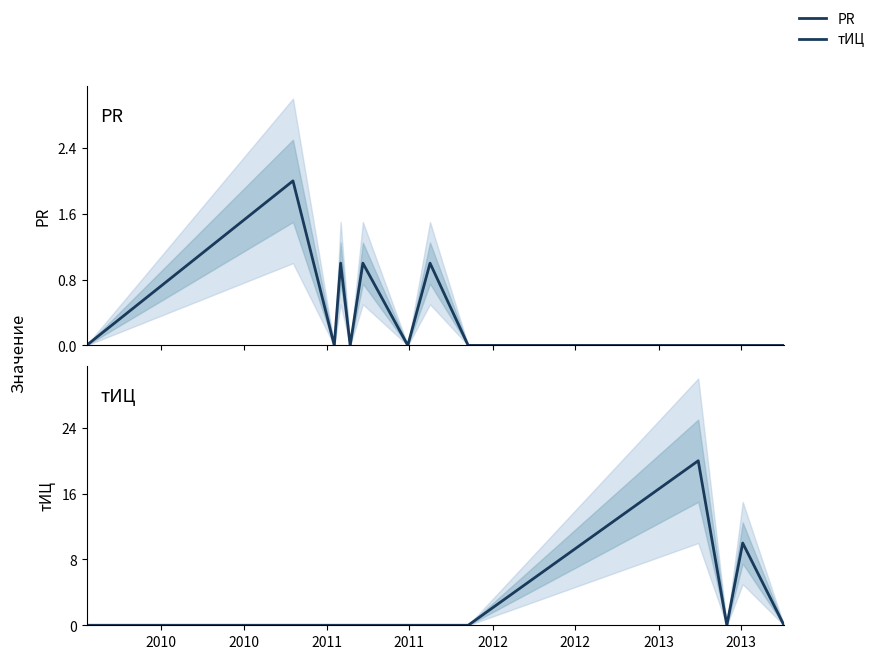

How many lines are shown in the chart?

2